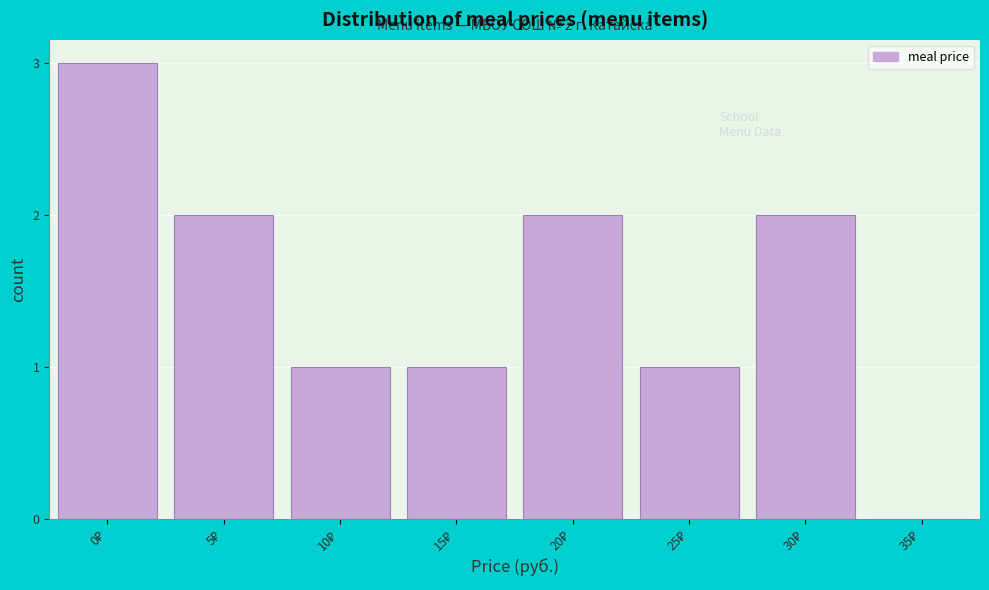

What is the sum of all values?

12